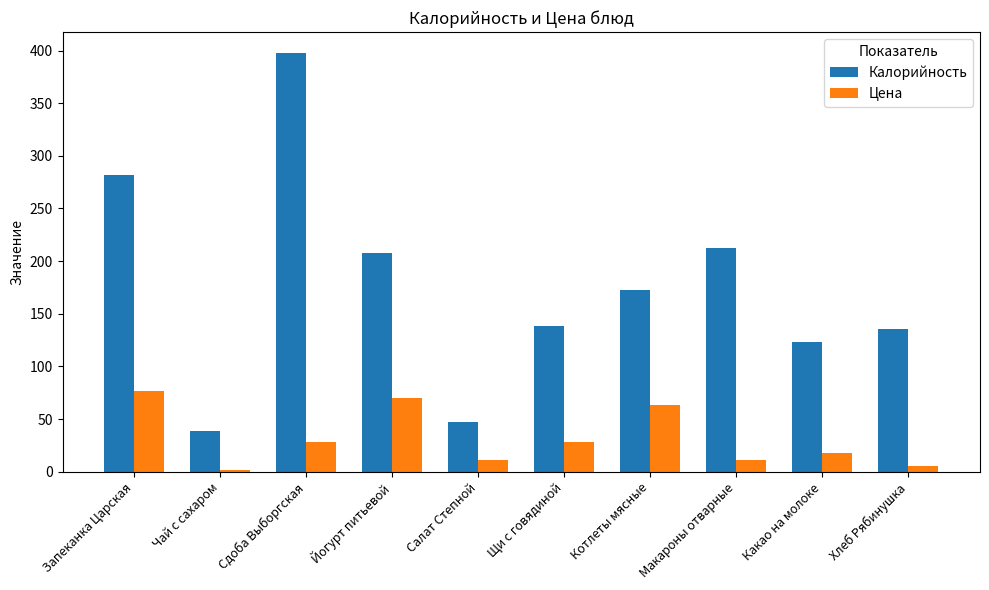

What is the smallest value displayed?

2.0